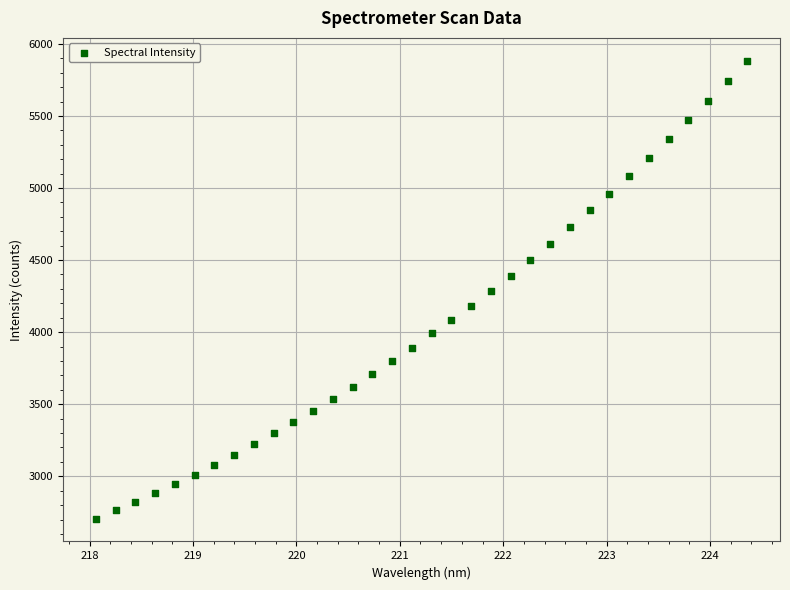

What is the range of X values (max minus min)?

6.3